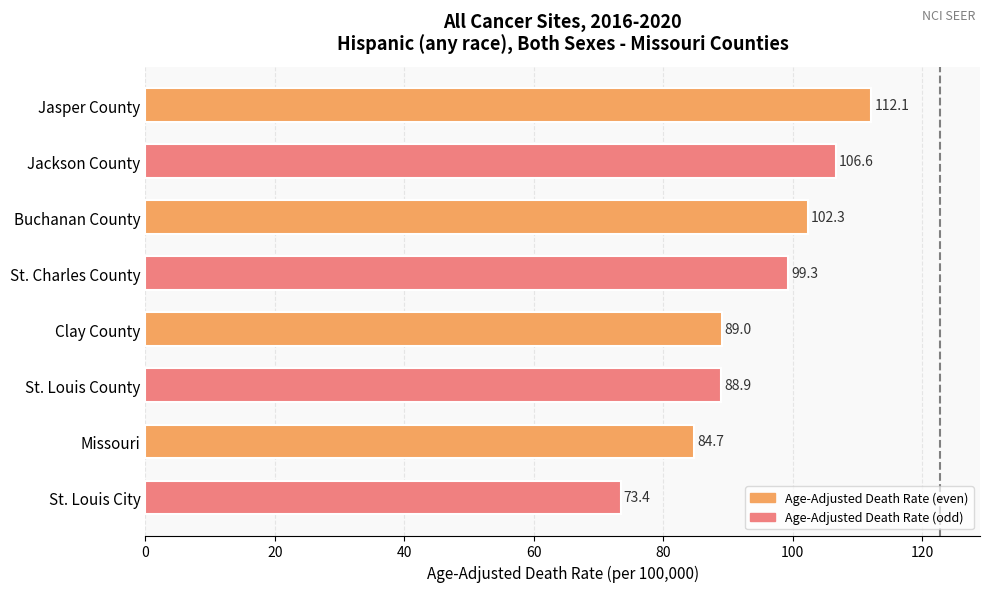

What position from the bottom is St. Charles County?

5